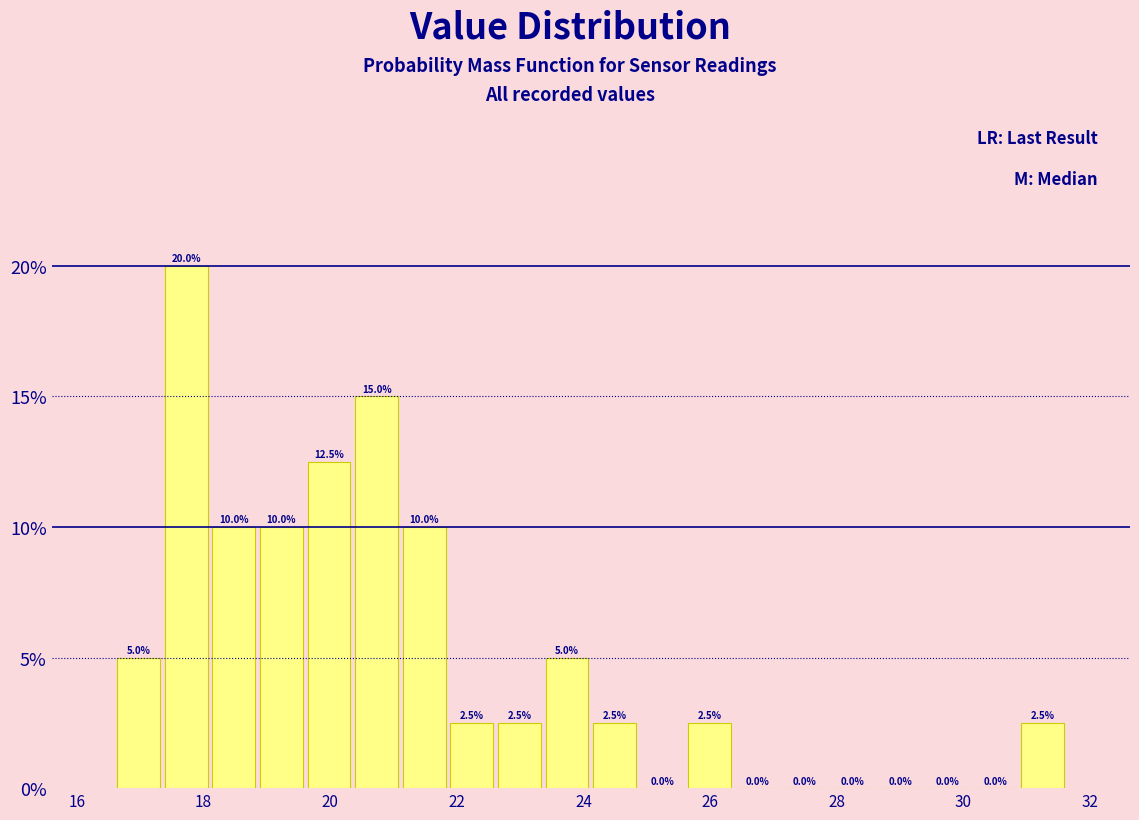

Read against the x-axis, roughly where is the centre of the tallest bar?

17.8